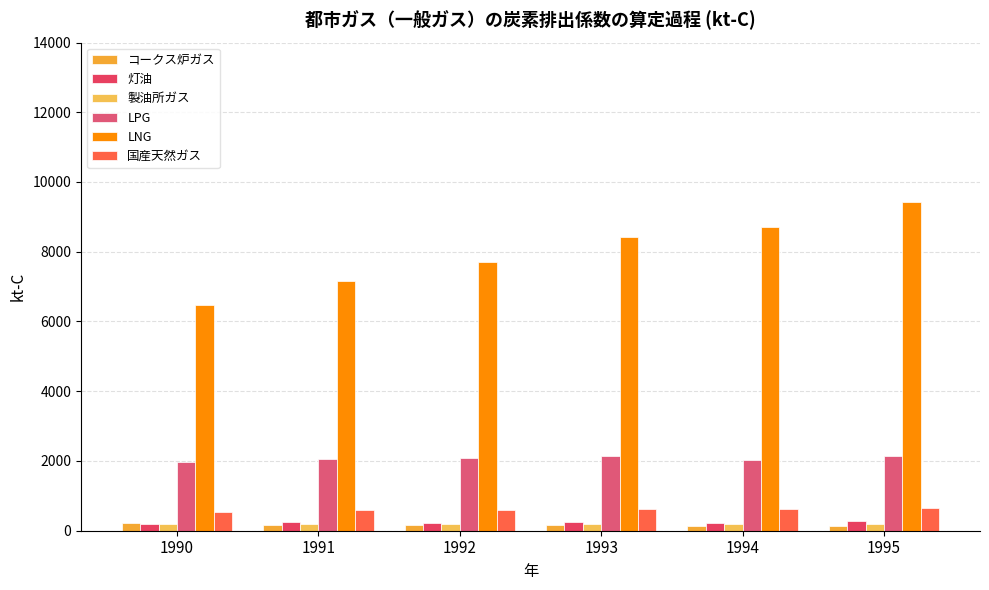

What is the difference between the highest and lowest values at 1994?

8567.7